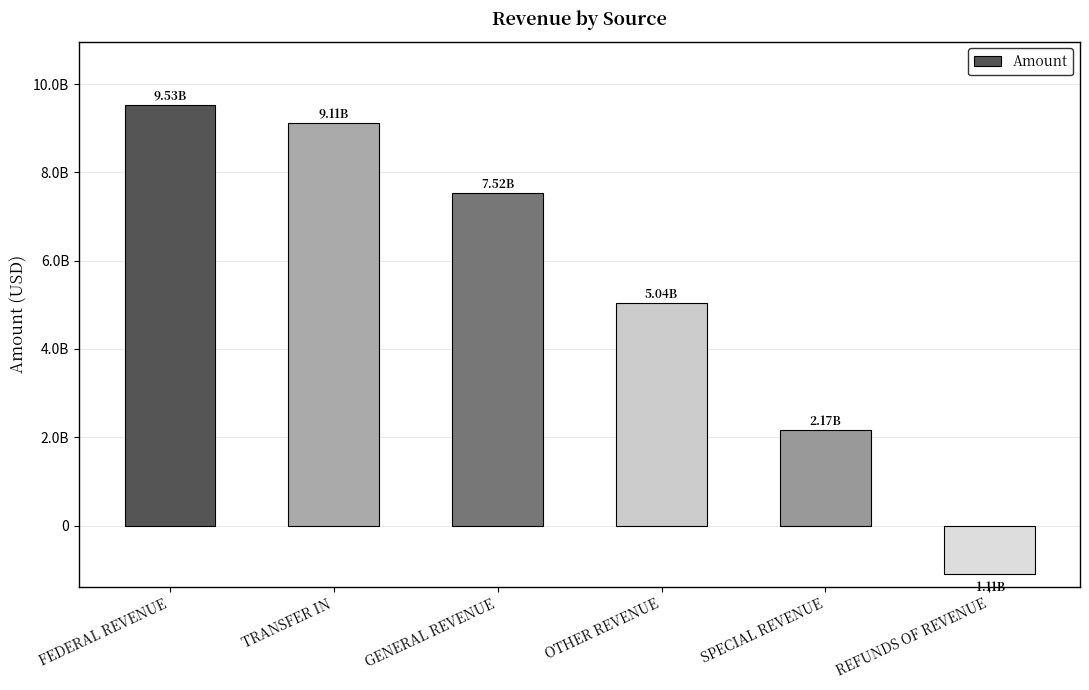

Does the chart contain any negative values?

Yes